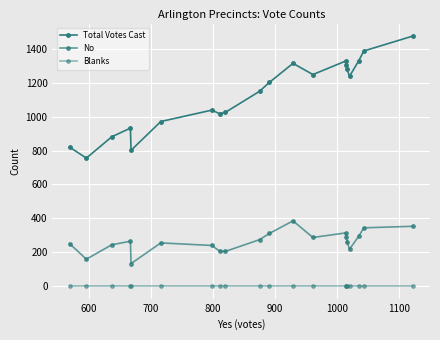

Reading left to right, transcribe all the data shown in this chart.

Total Votes Cast: 820	755	881	932	801	971	1038	1017	1025	1149	1202	1314	1248	1328	1307	1279	1238	1330	1387	1475
No: 251	159	244	265	133	255	240	206	205	274	311	385	287	314	292	263	218	295	344	353
Blanks: 0	0	0	0	0	0	0	0	0	0	0	0	0	0	0	0	0	0	0	0